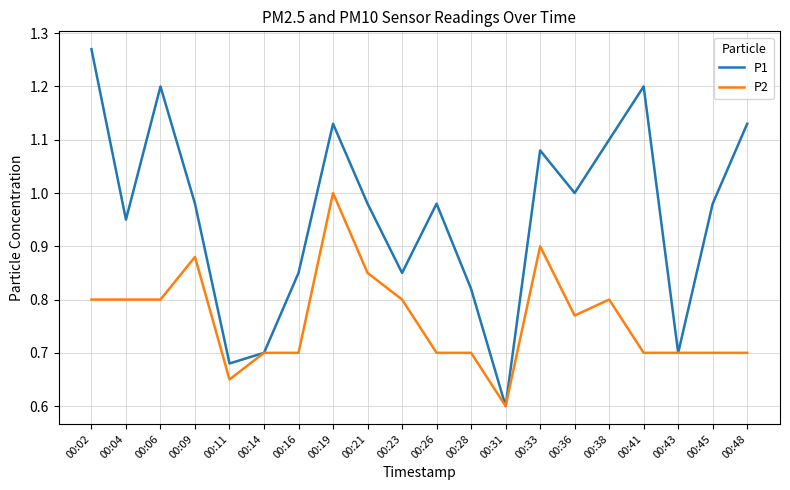

What is the total value across all series at 00:45?

1.7